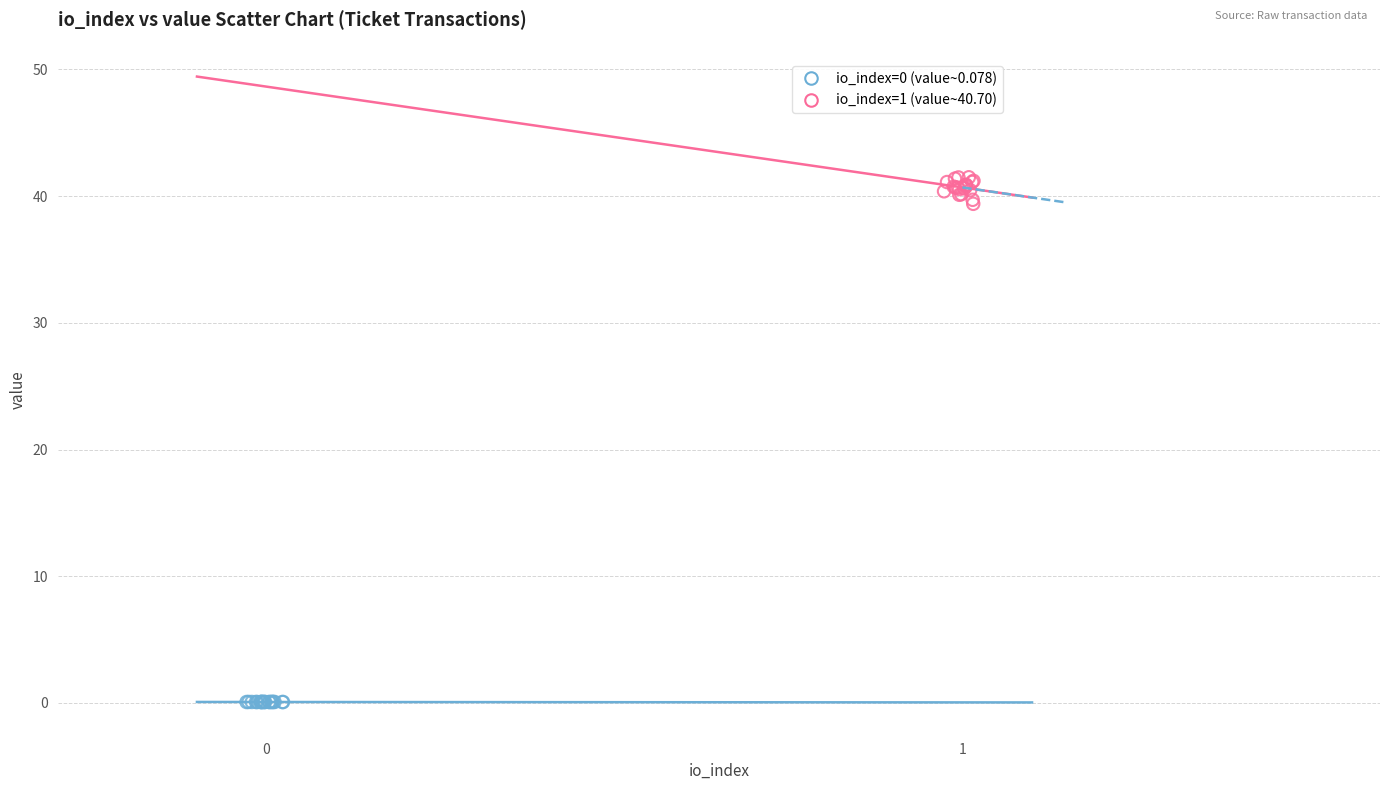

Which series has the widest spread of Y values?

io_index=1 (value~40.70)